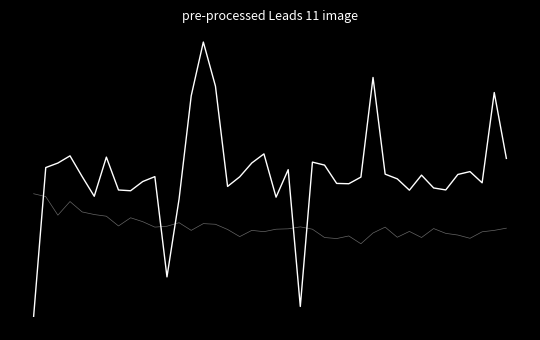

Does the chart display data point markers on the line(s)?

No